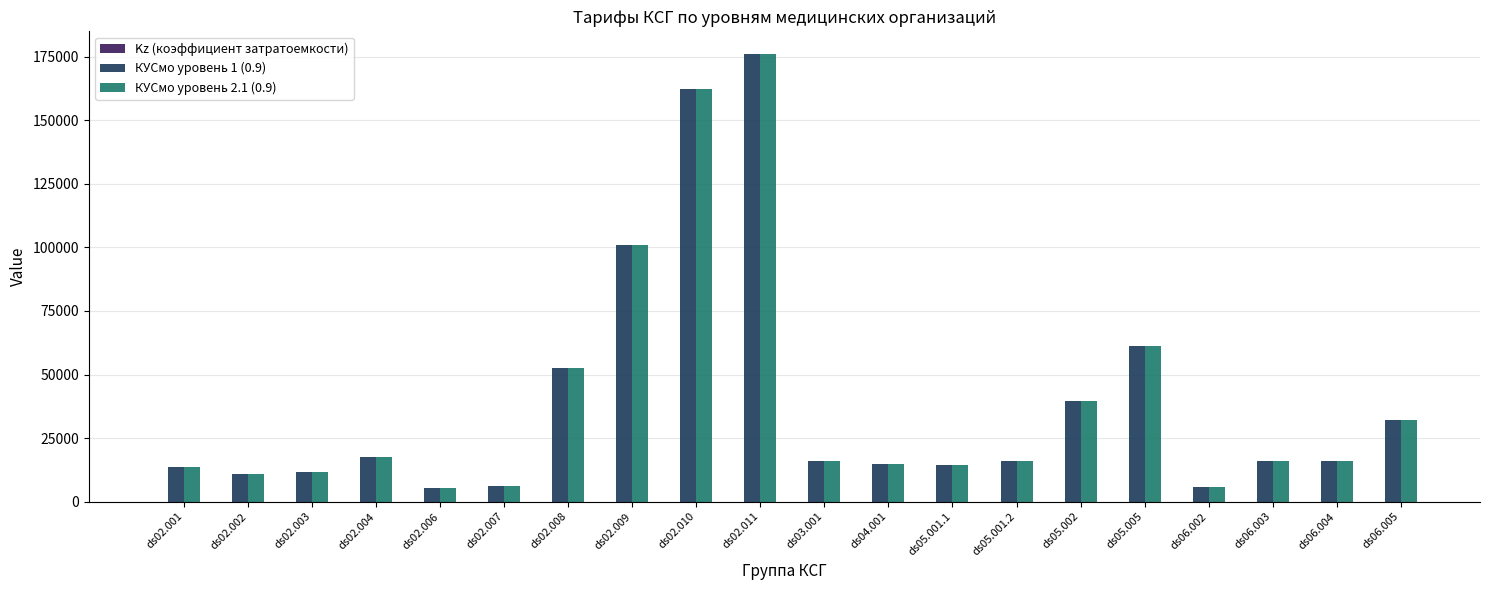

What is the average value of the КУСмо уровень 1 (0.9) series?

39466.6